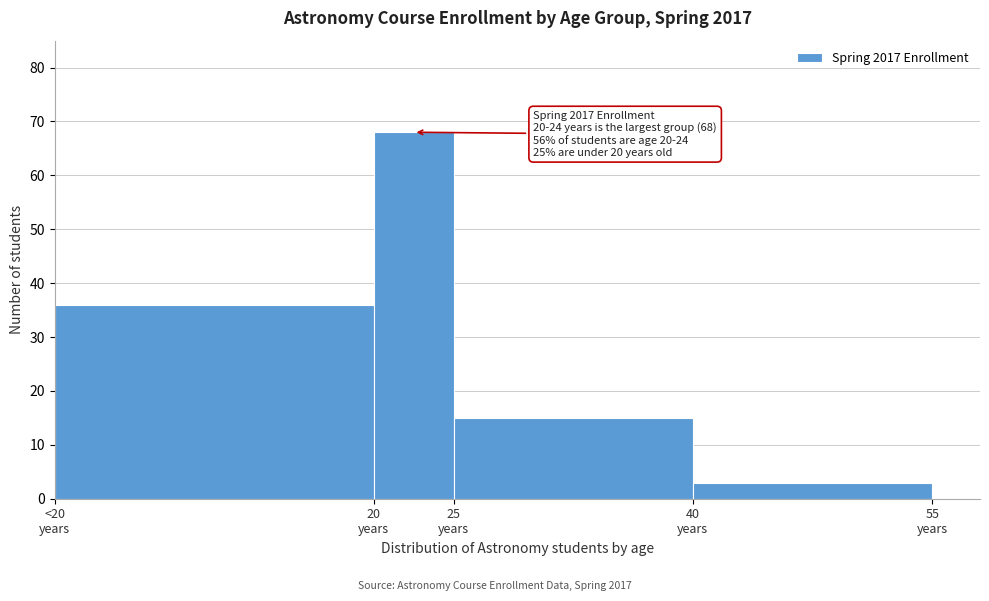

Reading right to left, list all the values displayed in this chart.

3	15	68	36